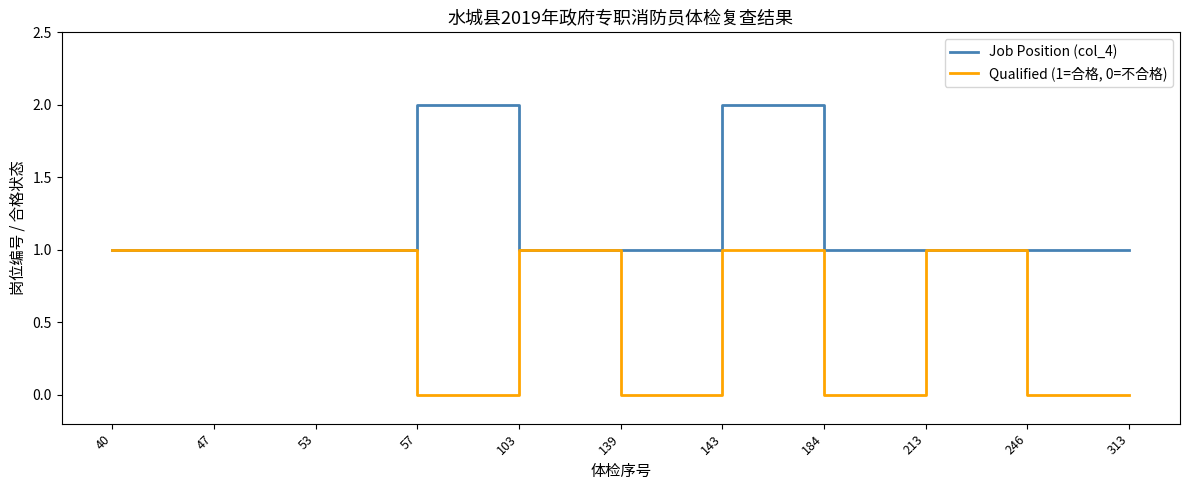

Between 47 and 143, which series saw the biggest shift?

Job Position (col_4)